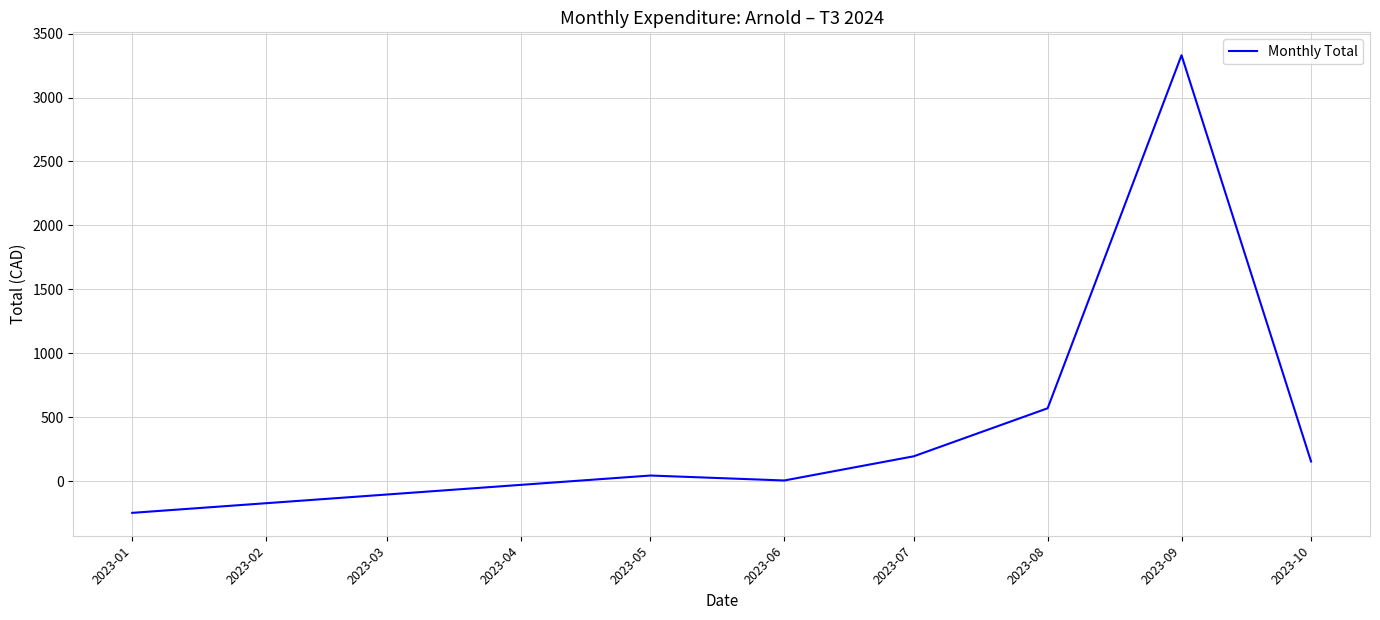

At which category does the data reach its first local peak?

2023-05